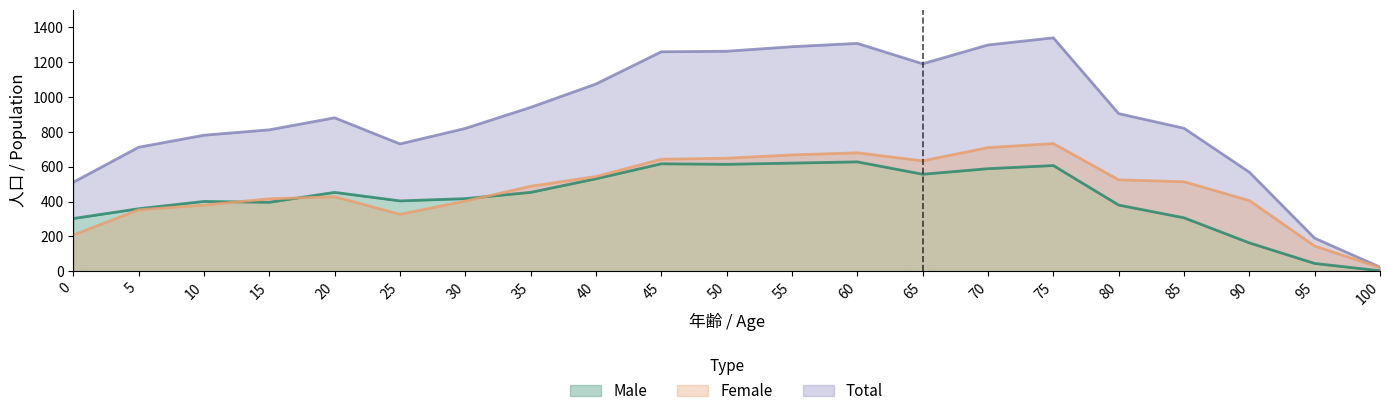

Reading left to right, transcribe all the data shown in this chart.

Total (line): 0=511	5=712	10=781	15=812	20=881	25=731	30=820	35=941	40=1075	45=1260	50=1263	55=1289	60=1308	65=1191	70=1299	75=1340	80=905	85=821	90=569	95=190	100=24
Male (line): 0=303	5=359	10=401	15=396	20=453	25=404	30=417	35=453	40=531	45=617	50=614	55=621	60=628	65=557	70=589	75=607	80=380	85=307	90=163	95=45	100=3
Female (line): 0=208	5=353	10=380	15=416	20=428	25=327	30=403	35=488	40=544	45=643	50=649	55=668	60=680	65=634	70=710	75=733	80=525	85=514	90=406	95=145	100=21